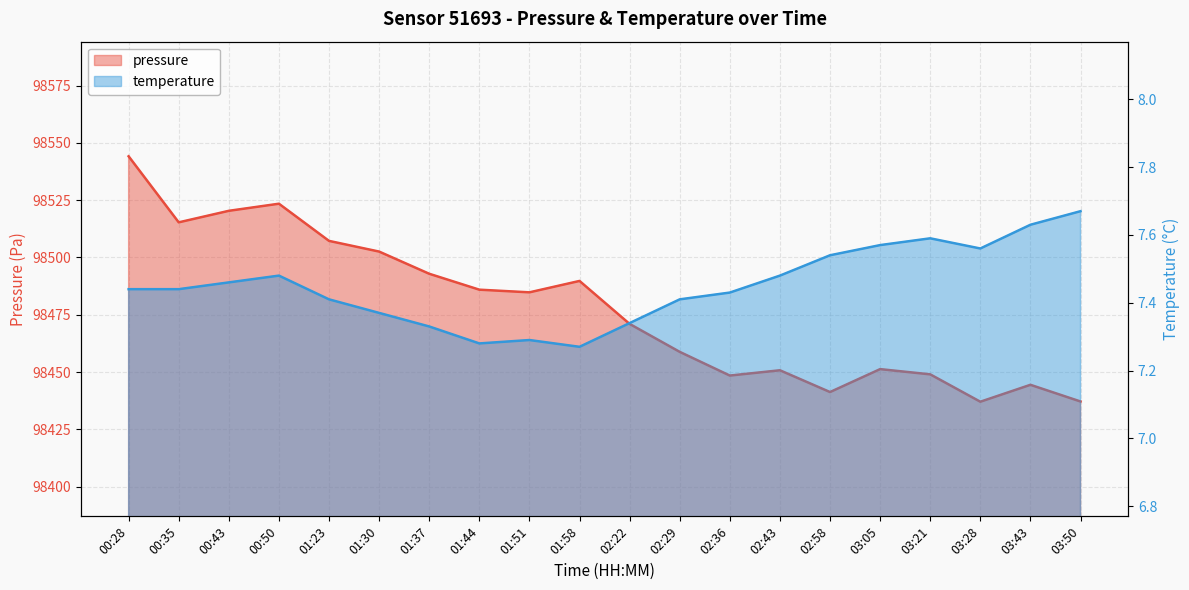

What is the difference between the maximum and minimum values in the temperature series?

0.4